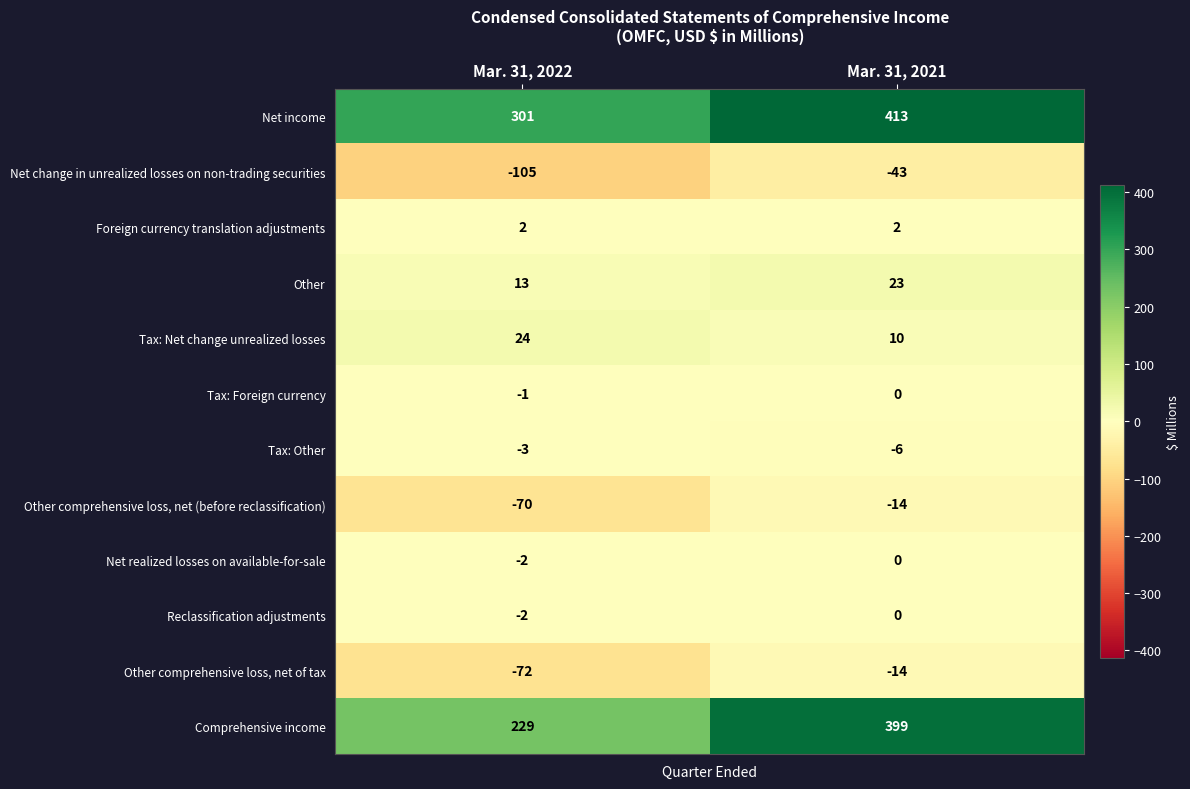

Reading left to right, transcribe all the data shown in this chart.

Net income: 301	413
Net change in unrealized losses on non-trading securities: -105	-43
Foreign currency translation adjustments: 2	2
Other: 13	23
Tax: Net change unrealized losses: 24	10
Tax: Foreign currency: -1	0
Tax: Other: -3	-6
Other comprehensive loss, net (before reclassification): -70	-14
Net realized losses on available-for-sale: -2	0
Reclassification adjustments: -2	0
Other comprehensive loss, net of tax: -72	-14
Comprehensive income: 229	399